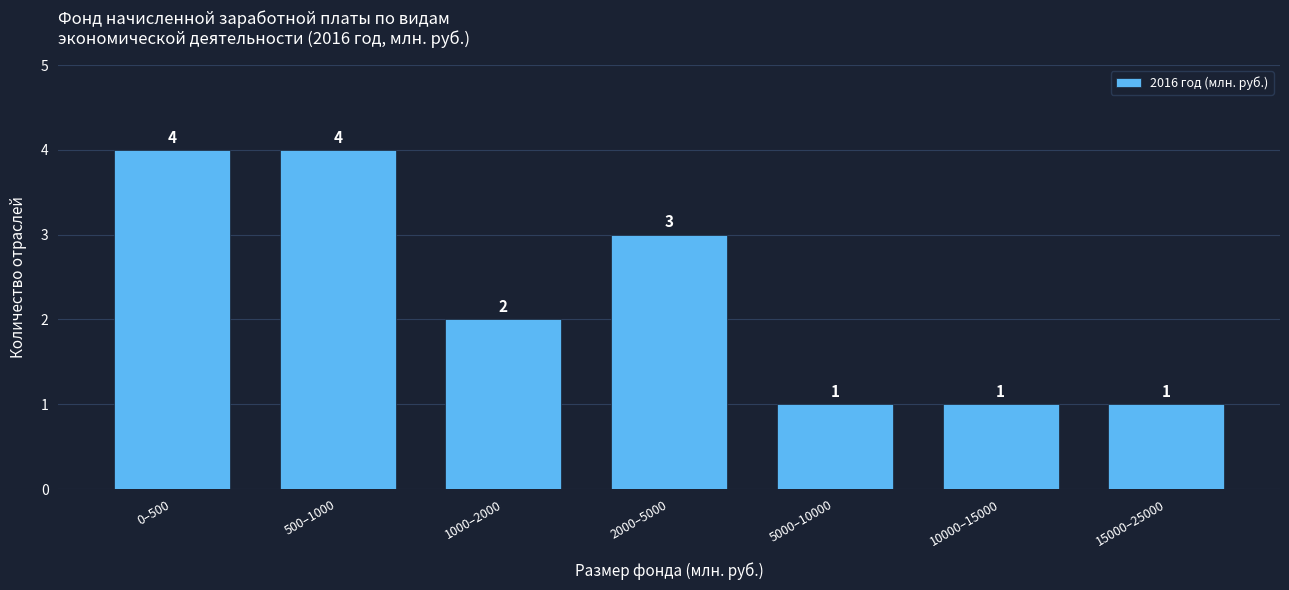

Reading left to right, transcribe all the data shown in this chart.

0–500=4	500–1000=4	1000–2000=2	2000–5000=3	5000–10000=1	10000–15000=1	15000–25000=1